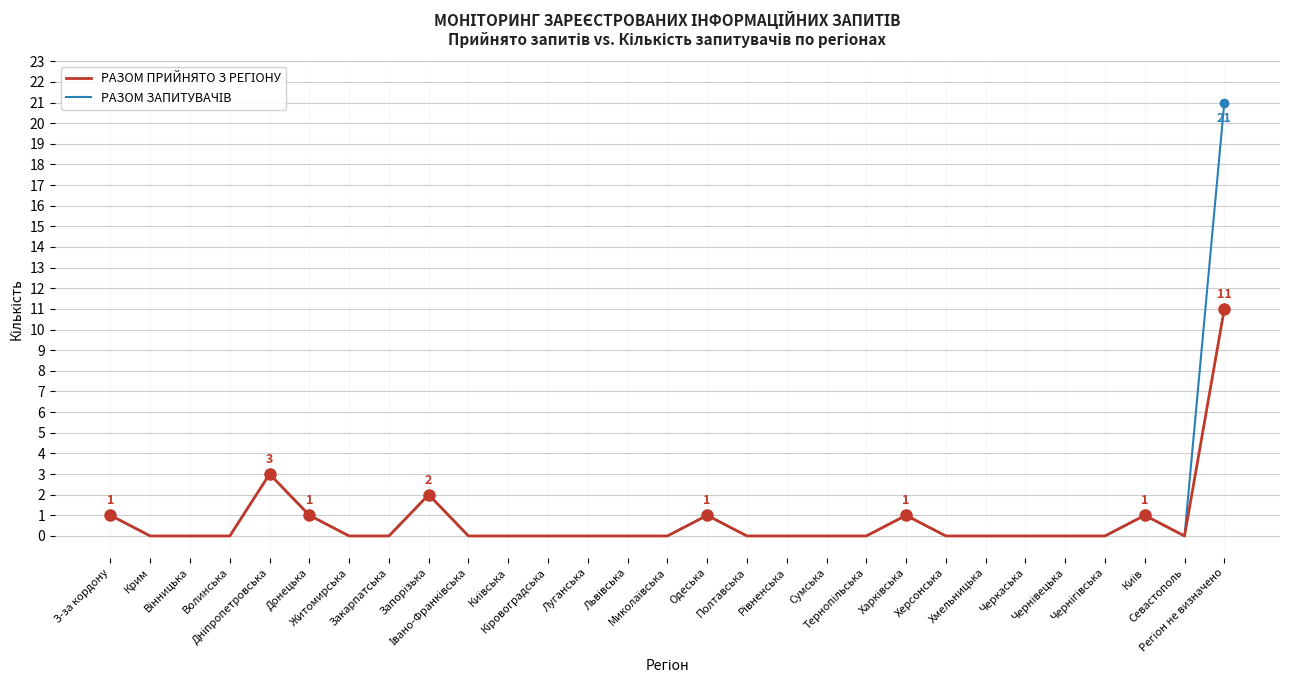

What is the greatest value displayed?

21